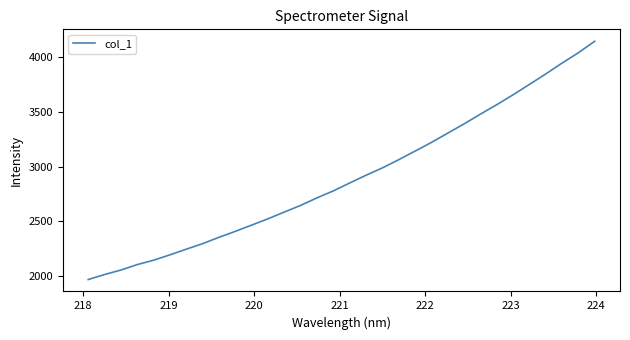

What is the difference between the maximum and minimum values?

2183.4